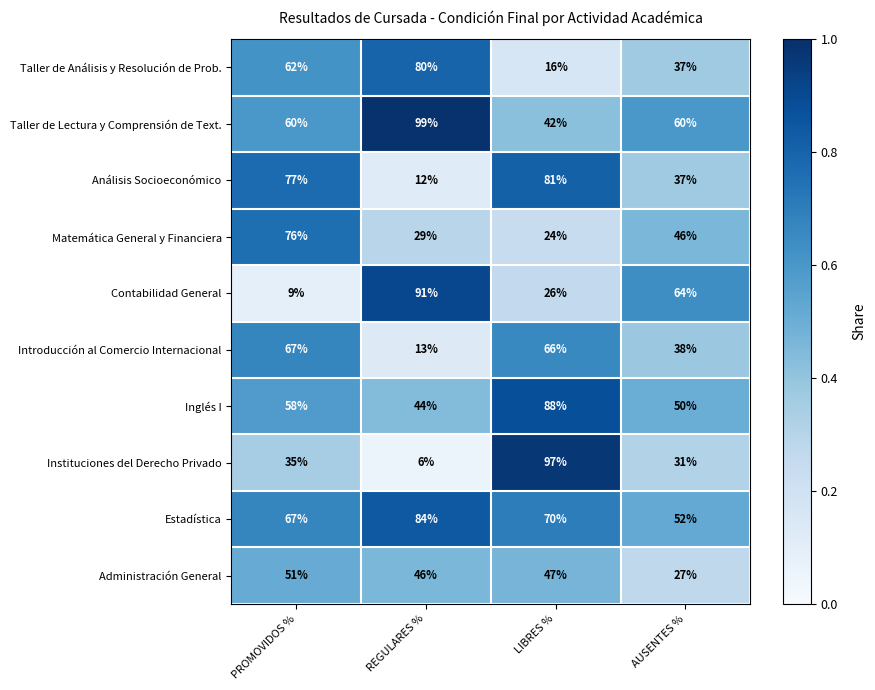

At which label does Inglés I reach its peak?

LIBRES %